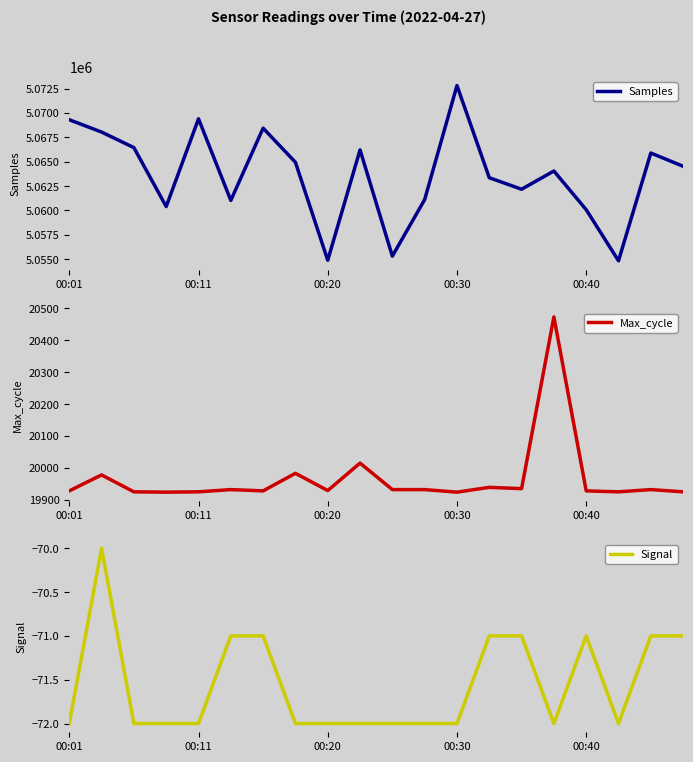

What is the lowest value of the Samples series?

5054823